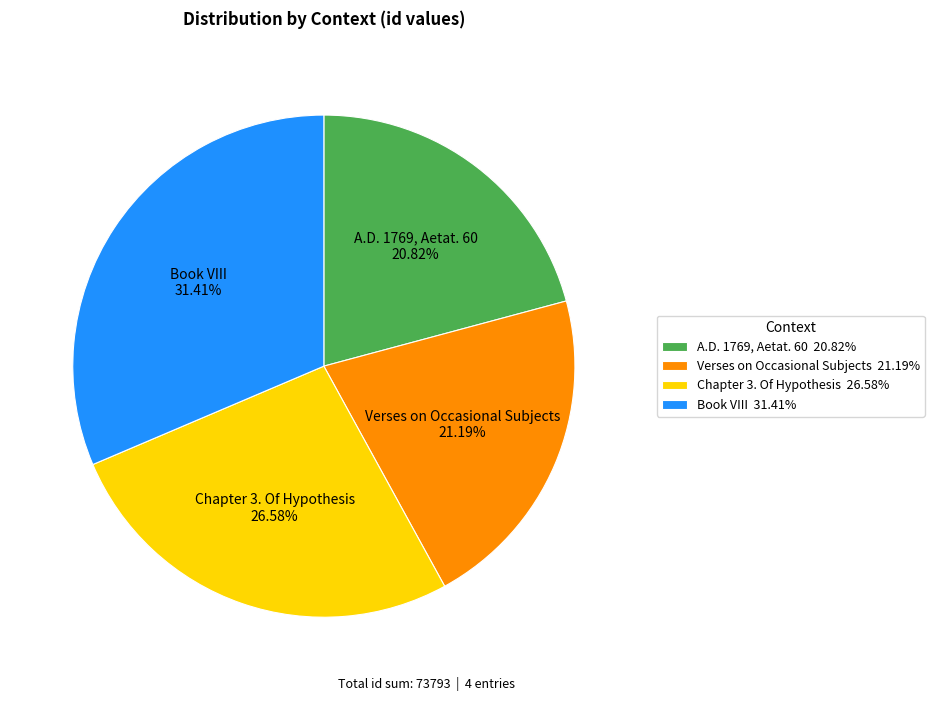

The A.D. 1769, Aetat. 60 slice represents 21% of the pie. True or false?

True